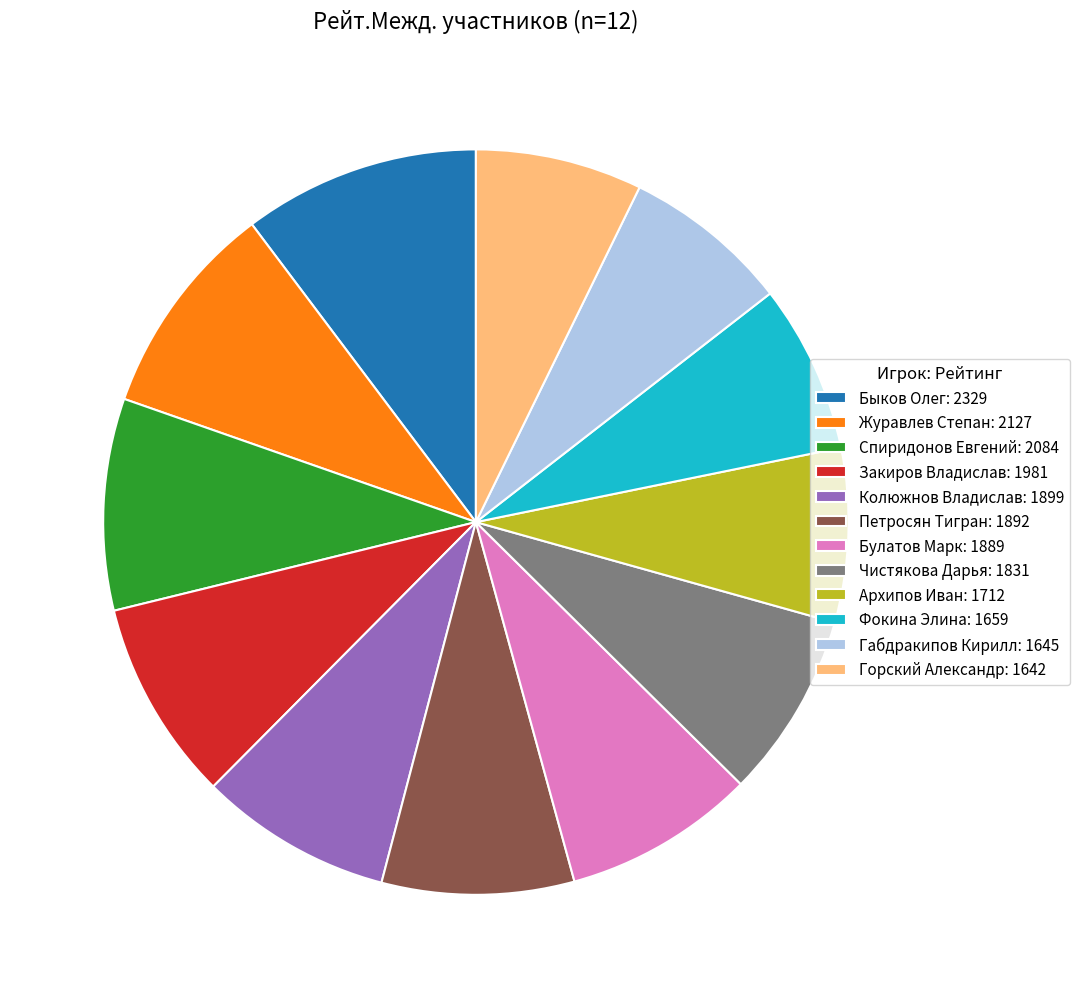

The Быков Олег slice represents 10% of the pie. True or false?

True